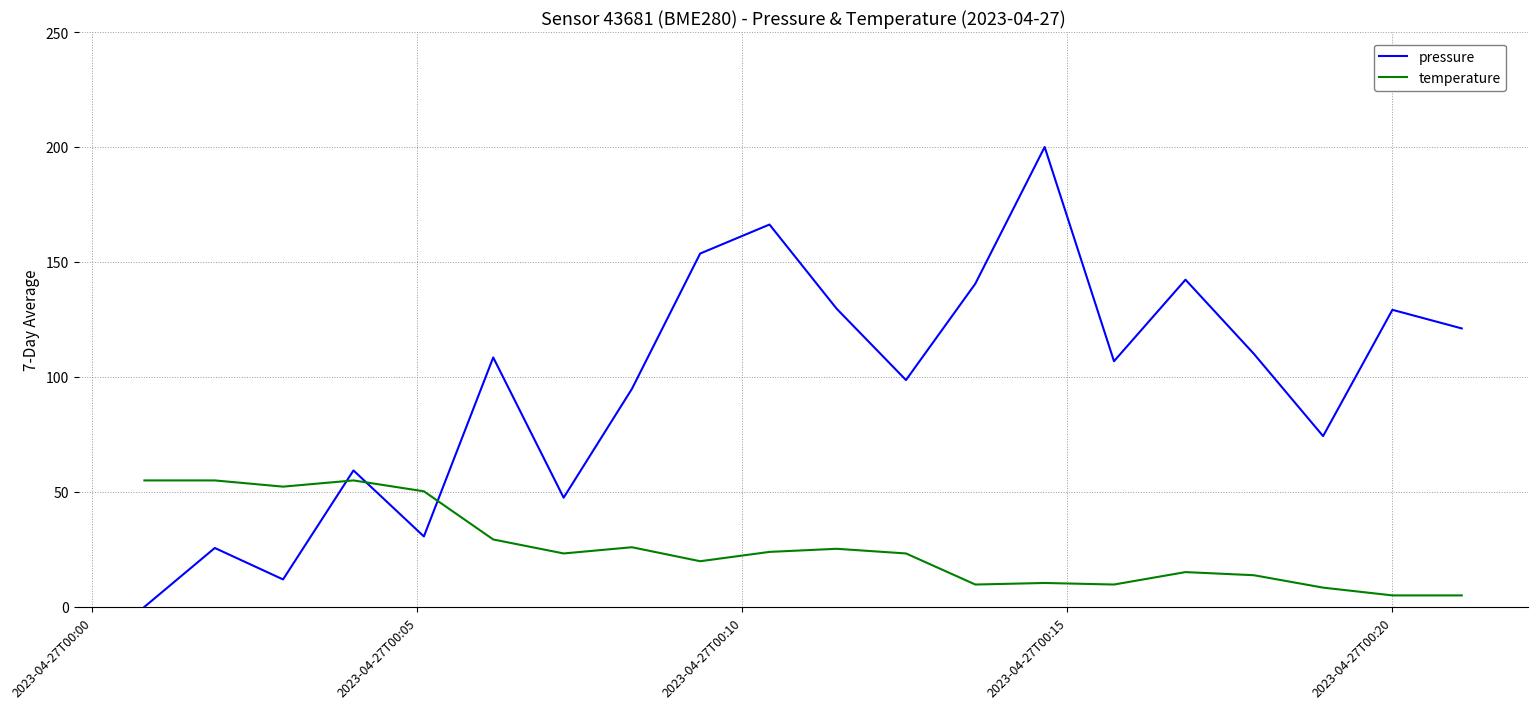

List the series in order of their peak value, highest first.

pressure, temperature